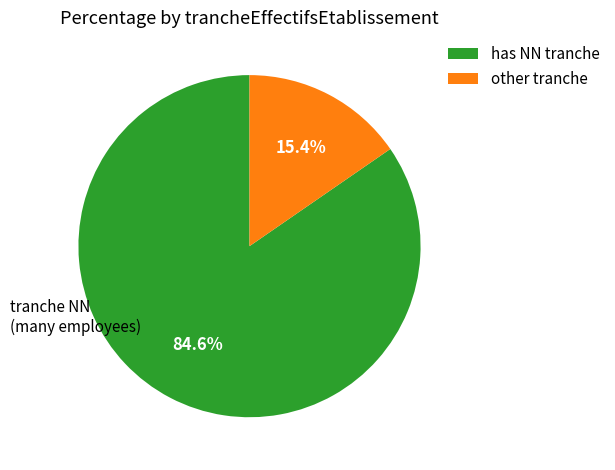

Do has NN tranche and other tranche together represent more than half of the pie?

Yes